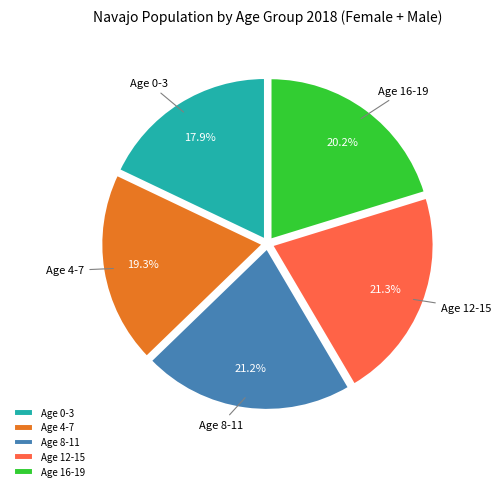

What percentage is NOT represented by Age 16-19?

79.8%